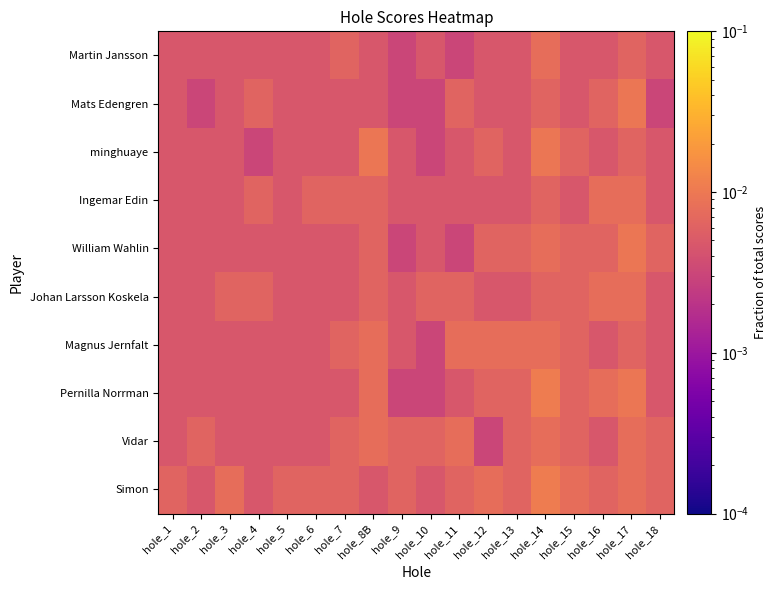

Reading left to right, transcribe all the data shown in this chart.

Martin Jansson: hole_1=0.0	hole_2=0.0	hole_3=0.0	hole_4=0.0	hole_5=0.0	hole_6=0.0	hole_7=0.0	hole_8B=0.0	hole_9=0.0	hole_10=0.0	hole_11=0.0	hole_12=0.0	hole_13=0.0	hole_14=0.0	hole_15=0.0	hole_16=0.0	hole_17=0.0	hole_18=0.0
Mats Edengren: hole_1=0.0	hole_2=0.0	hole_3=0.0	hole_4=0.0	hole_5=0.0	hole_6=0.0	hole_7=0.0	hole_8B=0.0	hole_9=0.0	hole_10=0.0	hole_11=0.0	hole_12=0.0	hole_13=0.0	hole_14=0.0	hole_15=0.0	hole_16=0.0	hole_17=0.0	hole_18=0.0
minghuaye: hole_1=0.0	hole_2=0.0	hole_3=0.0	hole_4=0.0	hole_5=0.0	hole_6=0.0	hole_7=0.0	hole_8B=0.0	hole_9=0.0	hole_10=0.0	hole_11=0.0	hole_12=0.0	hole_13=0.0	hole_14=0.0	hole_15=0.0	hole_16=0.0	hole_17=0.0	hole_18=0.0
Ingemar Edin: hole_1=0.0	hole_2=0.0	hole_3=0.0	hole_4=0.0	hole_5=0.0	hole_6=0.0	hole_7=0.0	hole_8B=0.0	hole_9=0.0	hole_10=0.0	hole_11=0.0	hole_12=0.0	hole_13=0.0	hole_14=0.0	hole_15=0.0	hole_16=0.0	hole_17=0.0	hole_18=0.0
William Wahlin: hole_1=0.0	hole_2=0.0	hole_3=0.0	hole_4=0.0	hole_5=0.0	hole_6=0.0	hole_7=0.0	hole_8B=0.0	hole_9=0.0	hole_10=0.0	hole_11=0.0	hole_12=0.0	hole_13=0.0	hole_14=0.0	hole_15=0.0	hole_16=0.0	hole_17=0.0	hole_18=0.0
Johan Larsson Koskela: hole_1=0.0	hole_2=0.0	hole_3=0.0	hole_4=0.0	hole_5=0.0	hole_6=0.0	hole_7=0.0	hole_8B=0.0	hole_9=0.0	hole_10=0.0	hole_11=0.0	hole_12=0.0	hole_13=0.0	hole_14=0.0	hole_15=0.0	hole_16=0.0	hole_17=0.0	hole_18=0.0
Magnus Jernfalt: hole_1=0.0	hole_2=0.0	hole_3=0.0	hole_4=0.0	hole_5=0.0	hole_6=0.0	hole_7=0.0	hole_8B=0.0	hole_9=0.0	hole_10=0.0	hole_11=0.0	hole_12=0.0	hole_13=0.0	hole_14=0.0	hole_15=0.0	hole_16=0.0	hole_17=0.0	hole_18=0.0
Pernilla Norrman: hole_1=0.0	hole_2=0.0	hole_3=0.0	hole_4=0.0	hole_5=0.0	hole_6=0.0	hole_7=0.0	hole_8B=0.0	hole_9=0.0	hole_10=0.0	hole_11=0.0	hole_12=0.0	hole_13=0.0	hole_14=0.0	hole_15=0.0	hole_16=0.0	hole_17=0.0	hole_18=0.0
Vidar: hole_1=0.0	hole_2=0.0	hole_3=0.0	hole_4=0.0	hole_5=0.0	hole_6=0.0	hole_7=0.0	hole_8B=0.0	hole_9=0.0	hole_10=0.0	hole_11=0.0	hole_12=0.0	hole_13=0.0	hole_14=0.0	hole_15=0.0	hole_16=0.0	hole_17=0.0	hole_18=0.0
Simon: hole_1=0.0	hole_2=0.0	hole_3=0.0	hole_4=0.0	hole_5=0.0	hole_6=0.0	hole_7=0.0	hole_8B=0.0	hole_9=0.0	hole_10=0.0	hole_11=0.0	hole_12=0.0	hole_13=0.0	hole_14=0.0	hole_15=0.0	hole_16=0.0	hole_17=0.0	hole_18=0.0